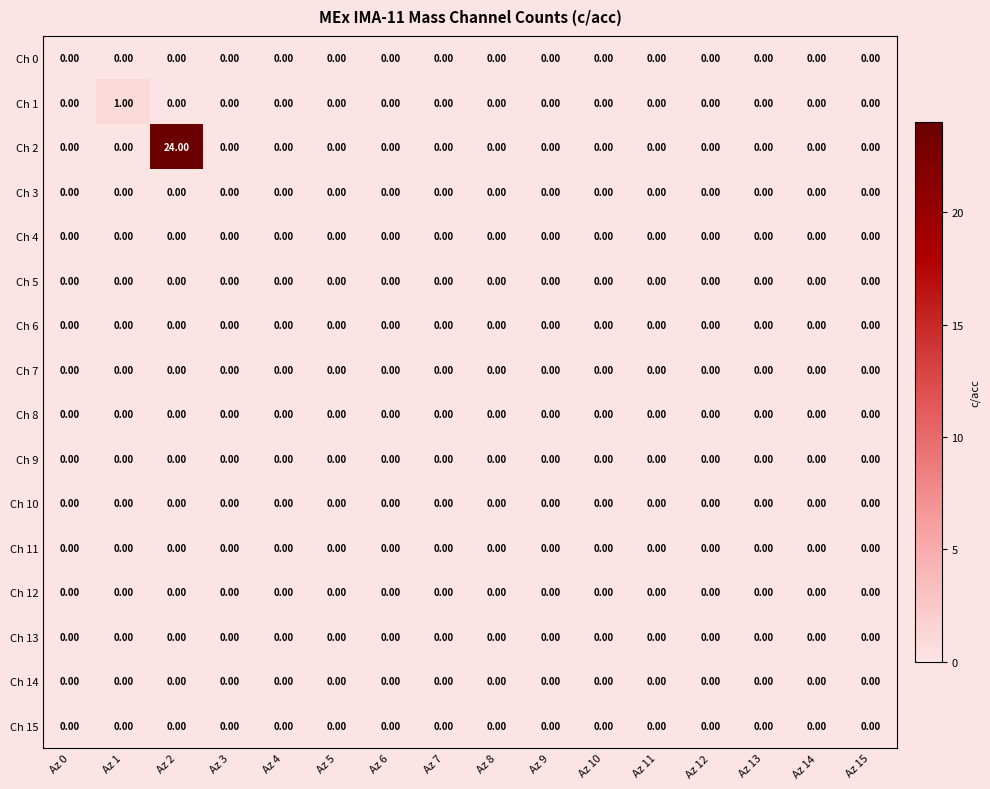

At which category is the sum across all series the highest?

Az 2